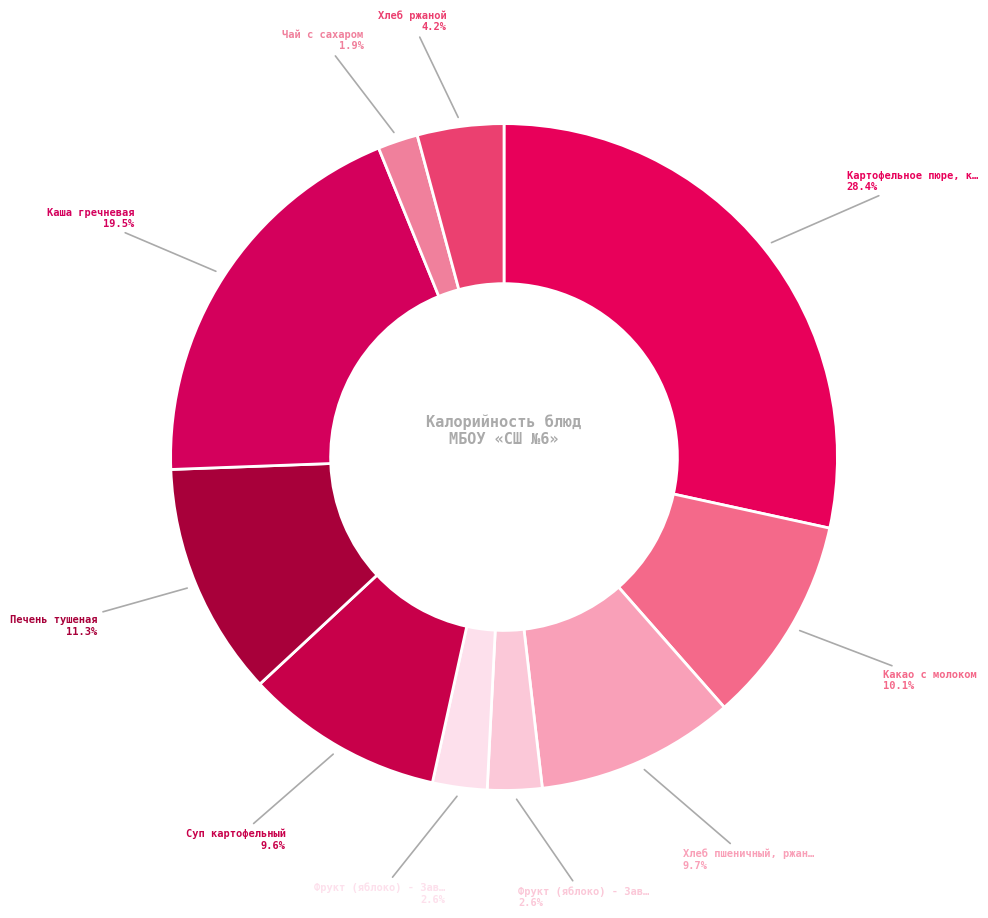

Does any single category account for the majority?

No